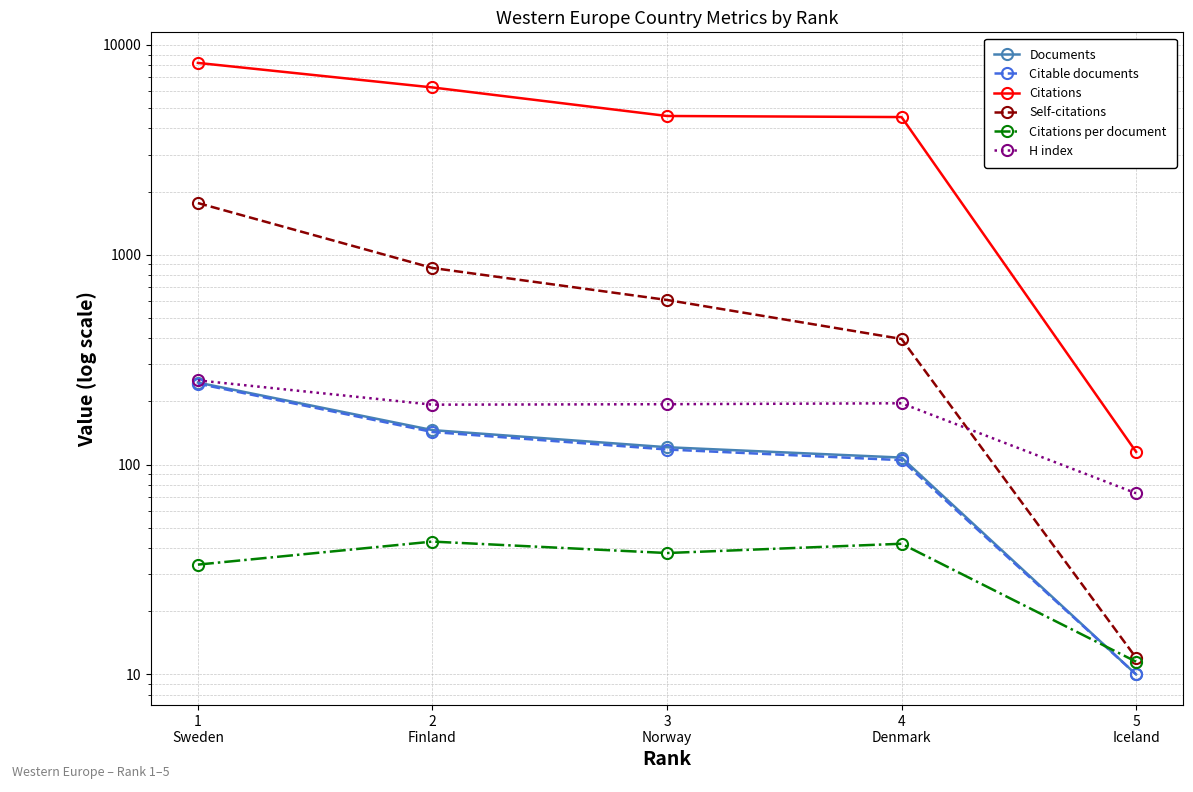

How many interior local valleys does the H index series have?

1